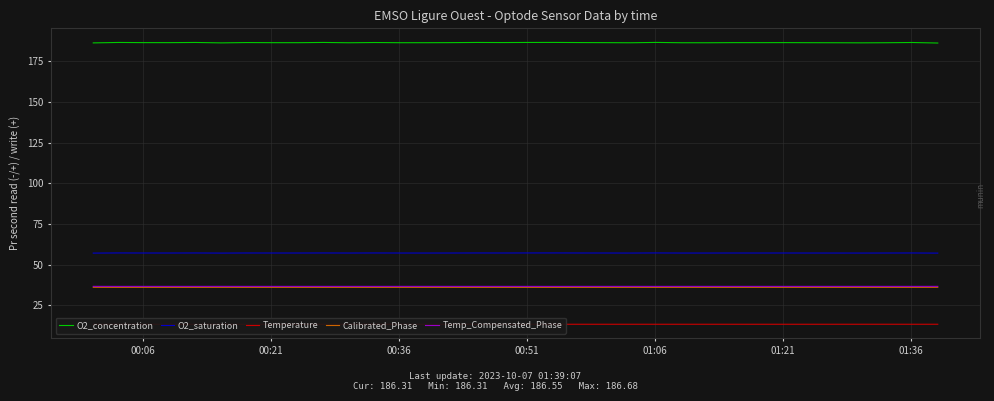

What is the highest value of the O2_concentration series?

186.7